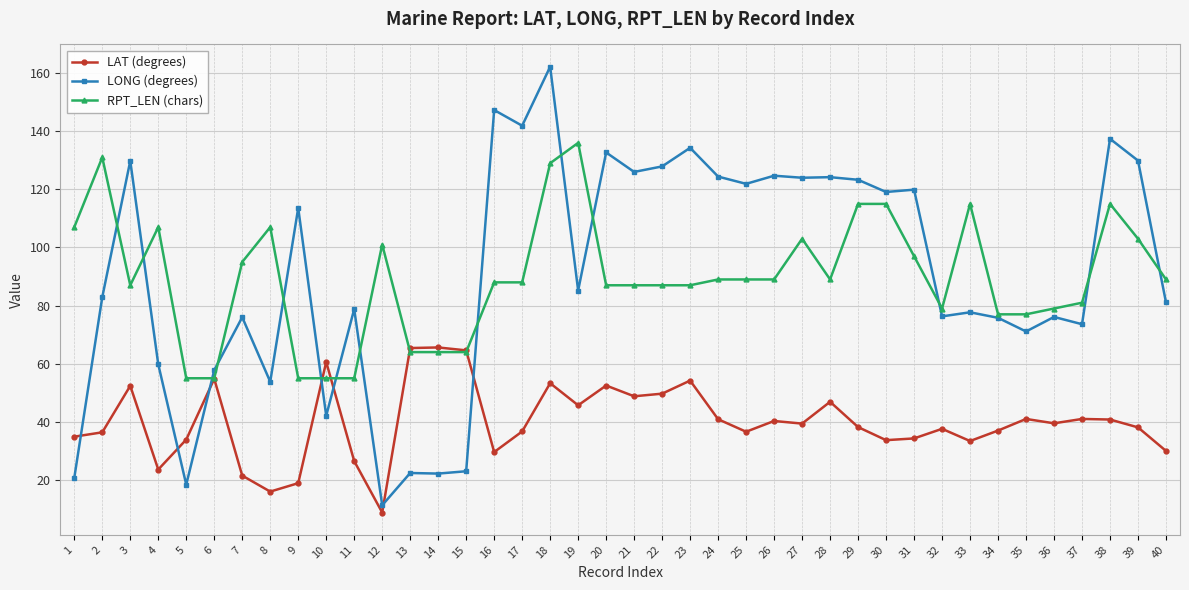

What are all the series names shown in the legend?

LAT (degrees), LONG (degrees), RPT_LEN (chars)